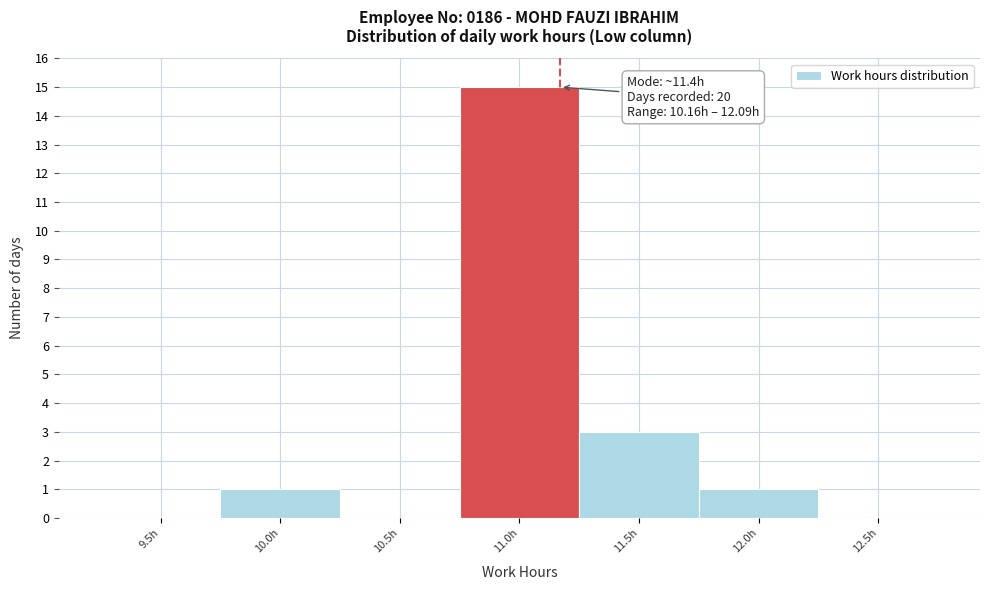

Reading left to right, list all the values displayed in this chart.

9.5h=0	10.0h=1	10.5h=0	11.0h=15	11.5h=3	12.0h=1	12.5h=0